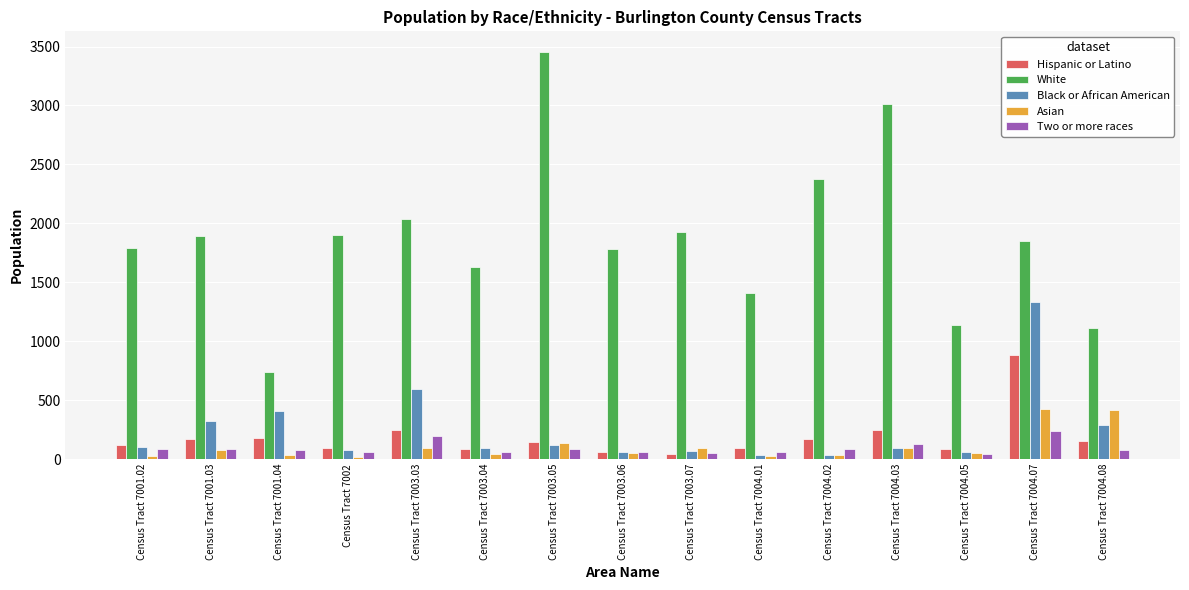

What is the difference between the maximum and minimum values in the Asian series?

408